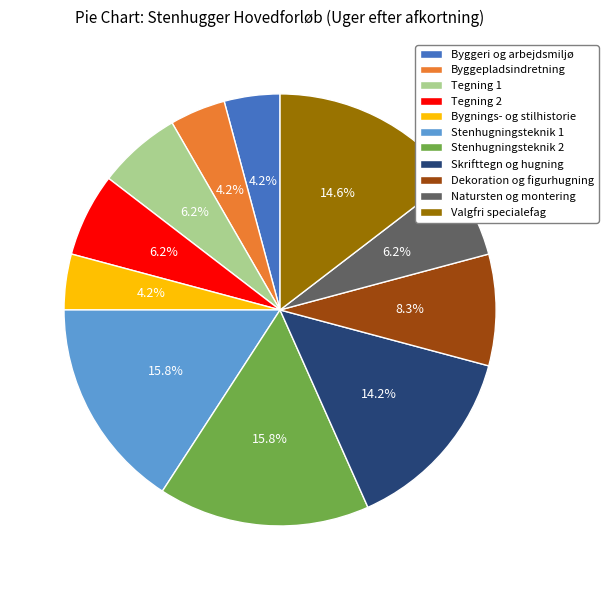

Combined, do Dekoration og figurhugning and Byggeri og arbejdsmiljø account for over 50%?

No